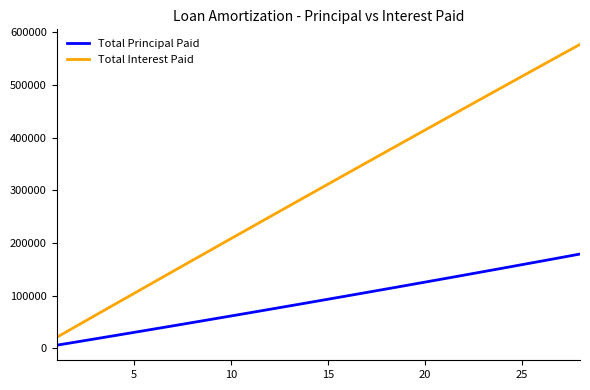

What is the average value of the Total Interest Paid series?

300618.2